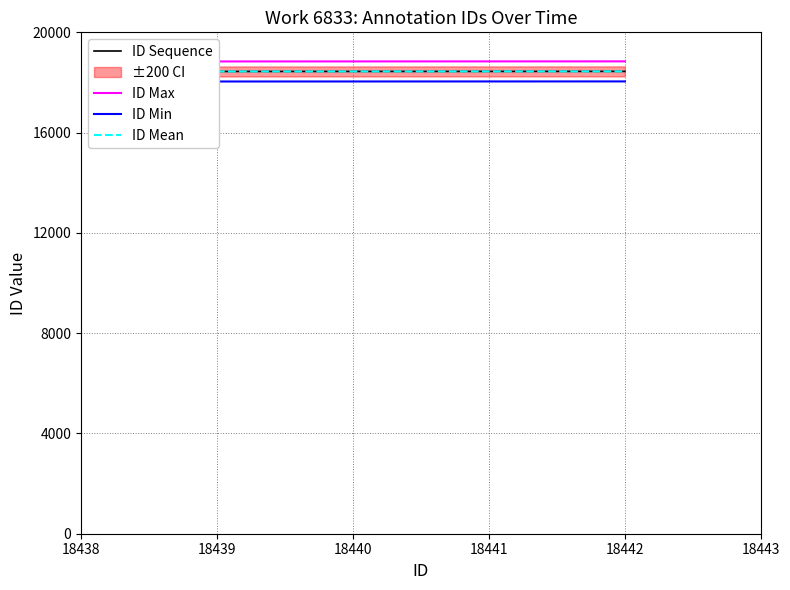

True or false: ID Mean has more than 0 interior local peaks.

False